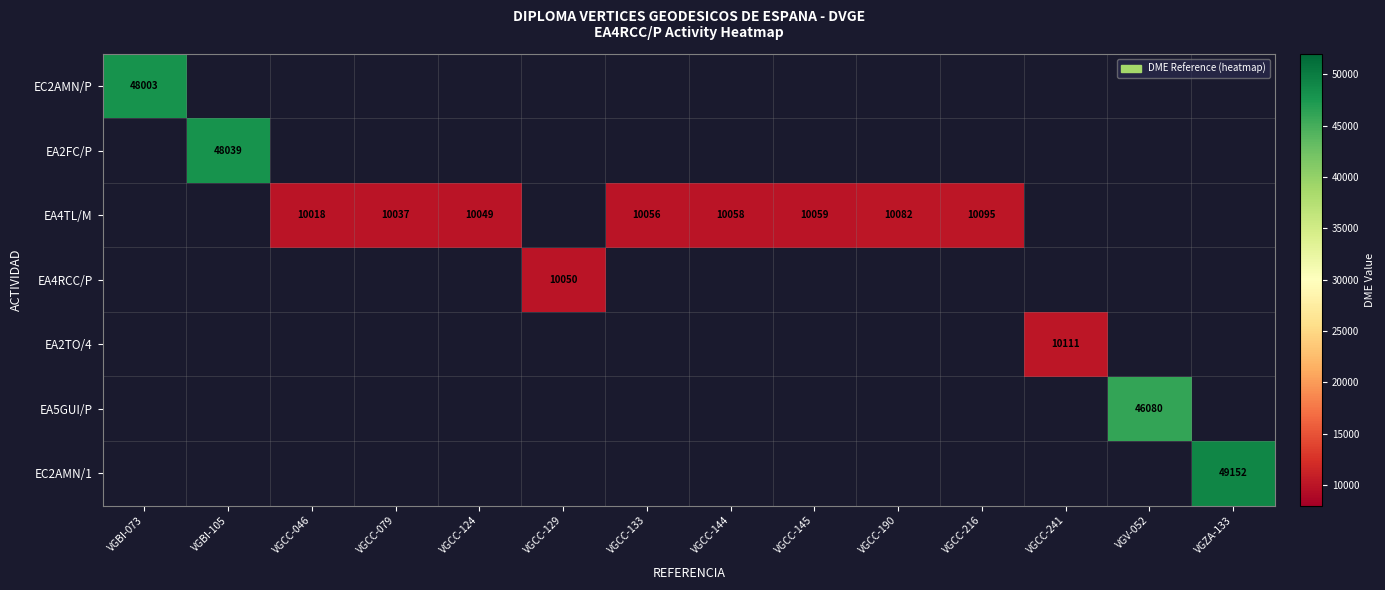

The EA4TL/M series shows 6537 at VGCC-079. True or false?

False